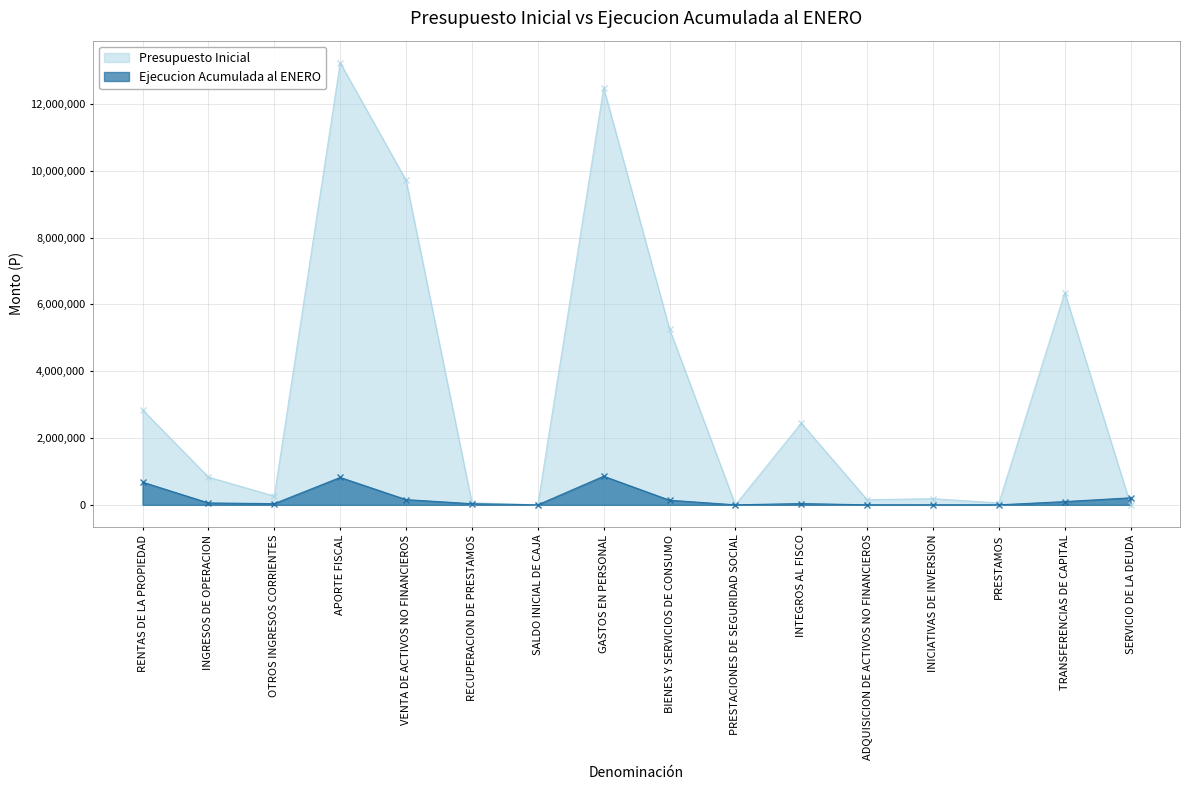

What is the maximum value shown in the chart?

13229915